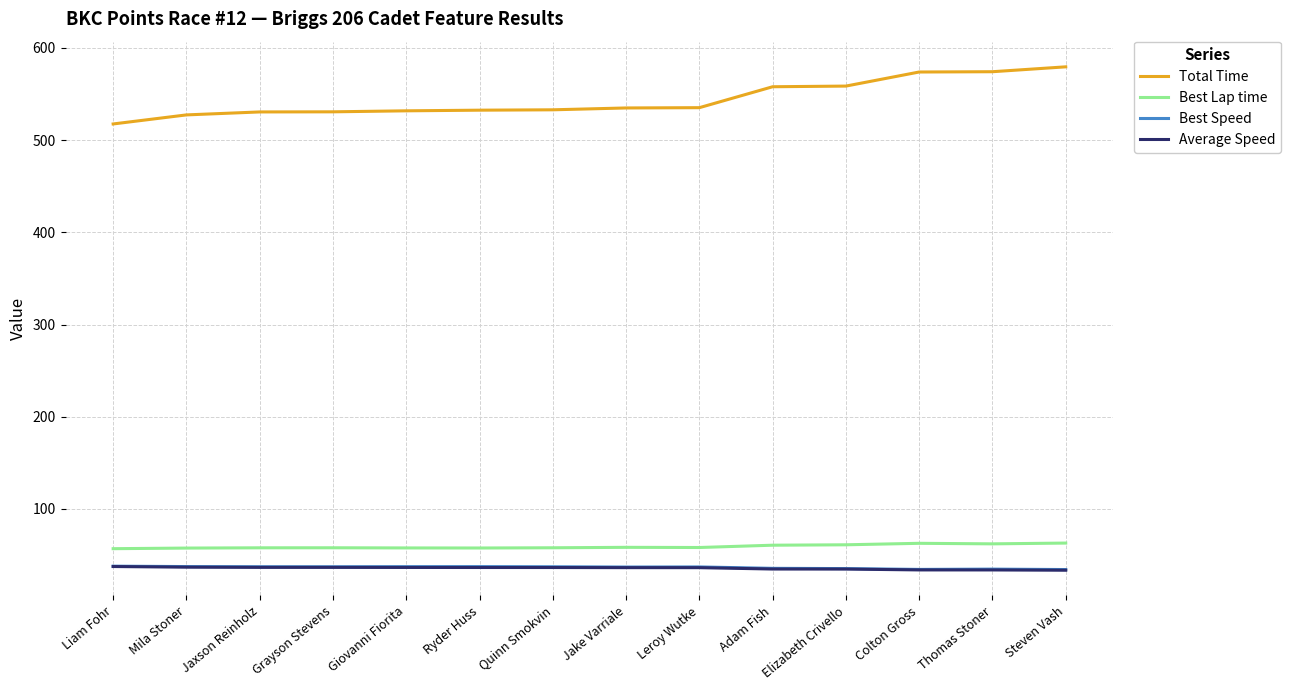

Is the value of Average Speed at Giovanni Fiorita greater than the value of Total Time at Adam Fish?

No